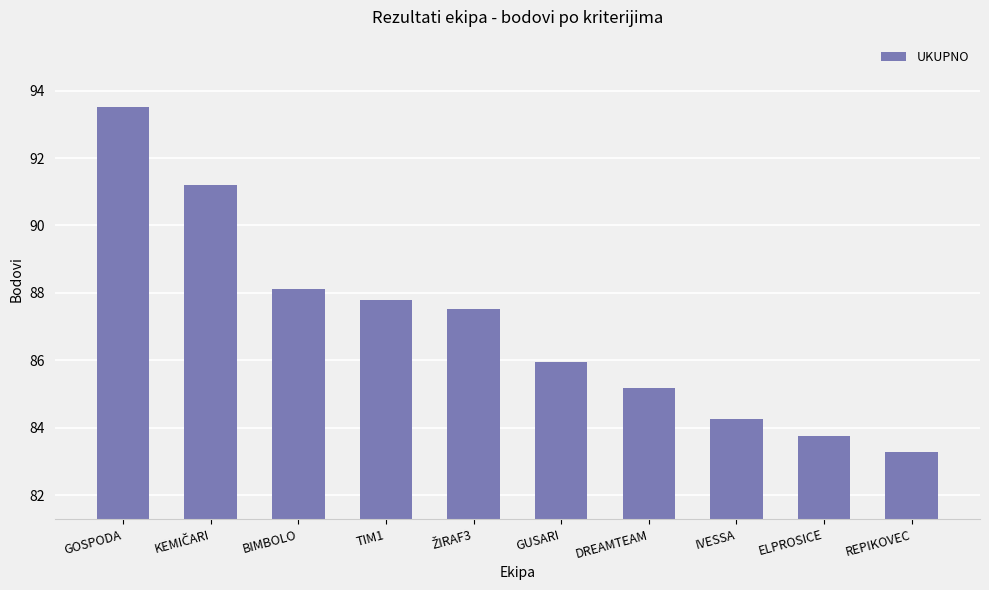

What is the value of the 6th bar from the left?

85.9